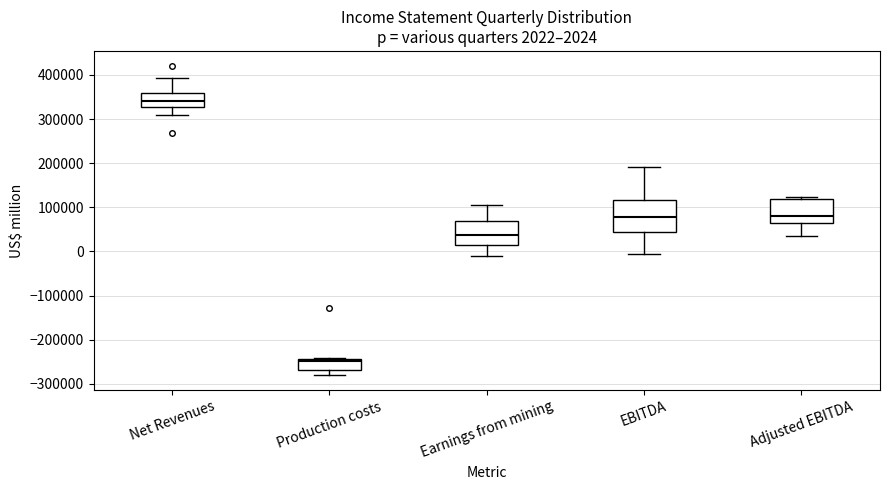

Which box is the tallest, from its lower edge to its upper edge?

EBITDA